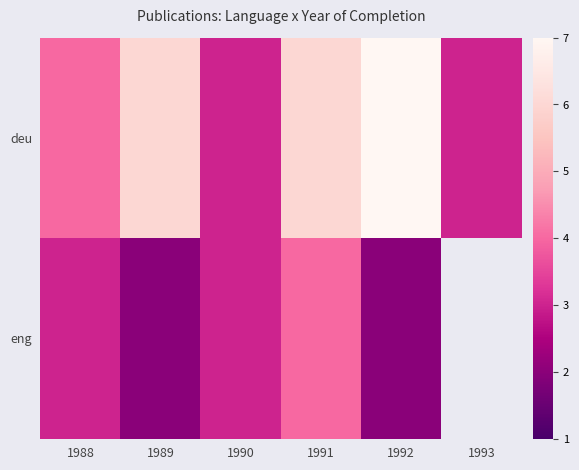

The deu series shows 6.1 at 1988. True or false?

False